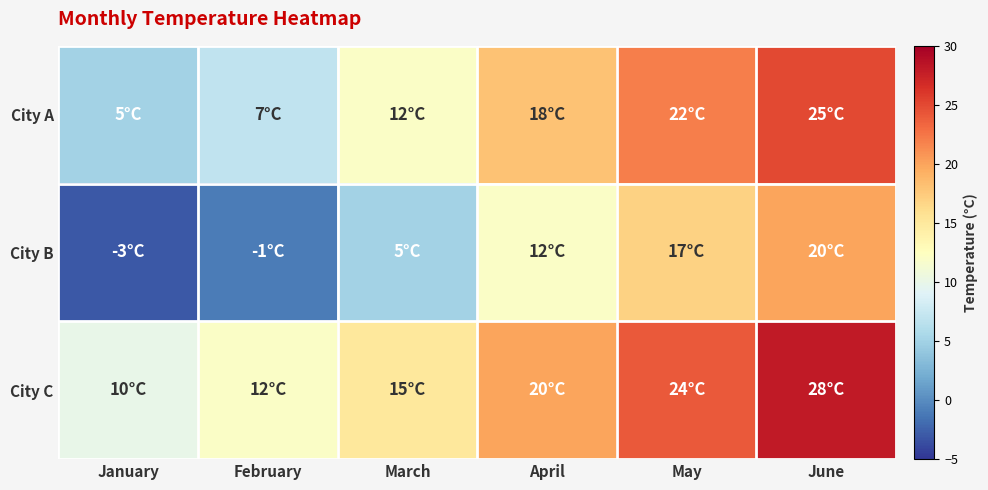

Rank the series at May from highest to lowest value.

City C, City A, City B